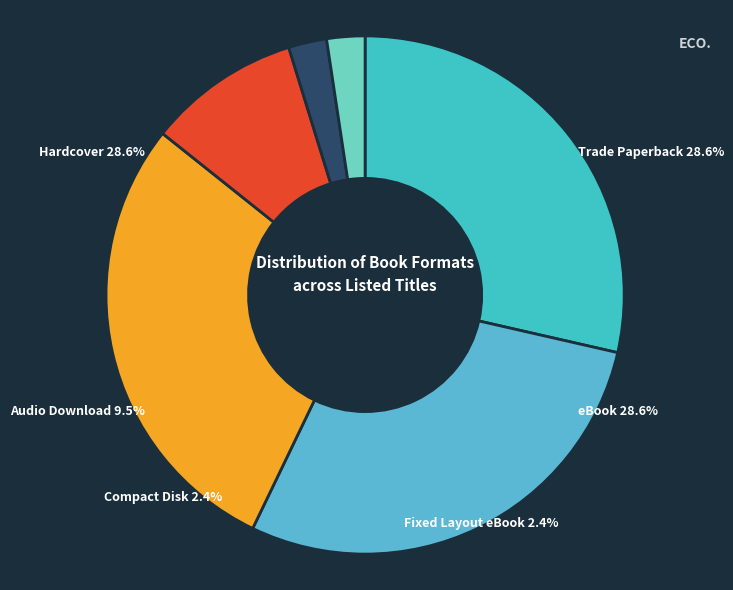

Between Fixed Layout eBook and Trade Paperback, which is larger?

Trade Paperback